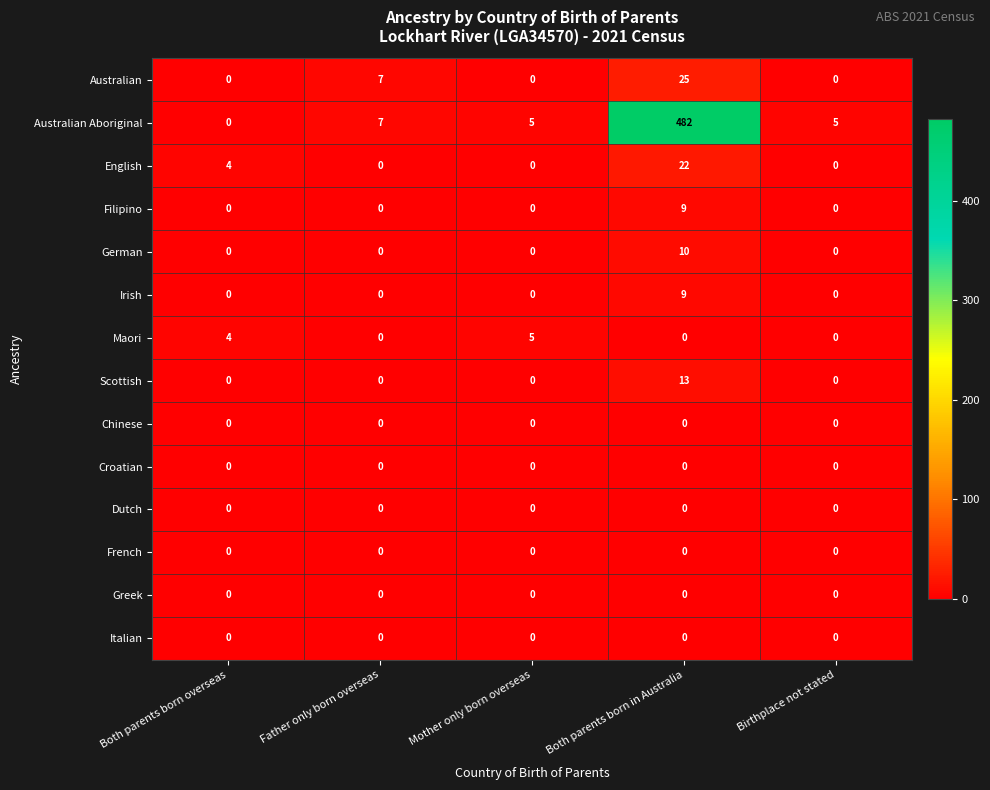

At which label does English reach its peak?

Both parents born in Australia